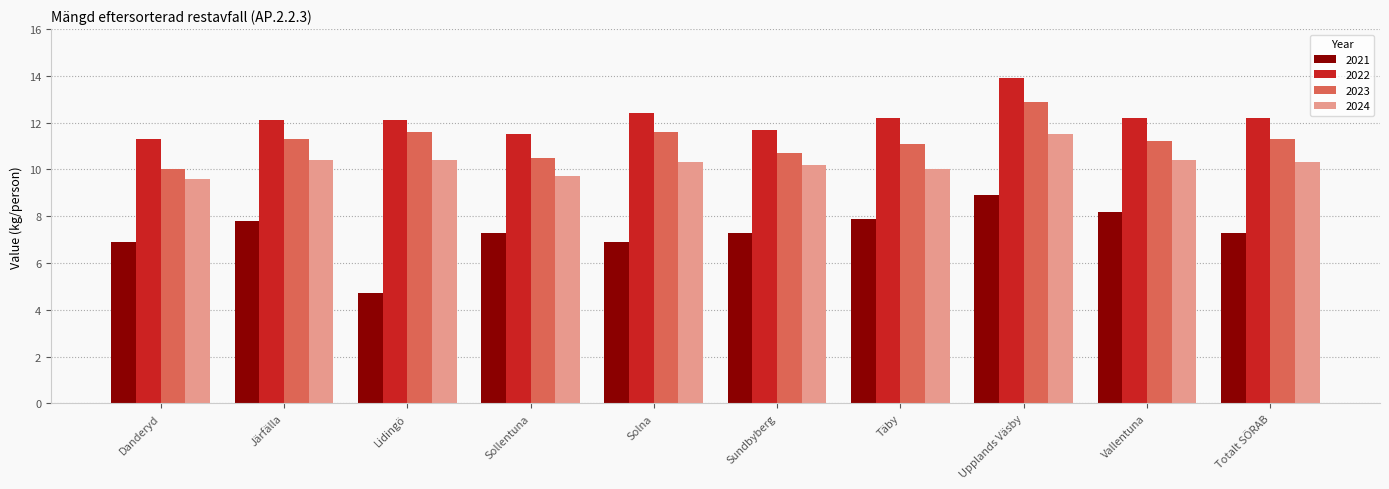

Rank the series by their maximum value, from highest to lowest.

2022, 2023, 2024, 2021